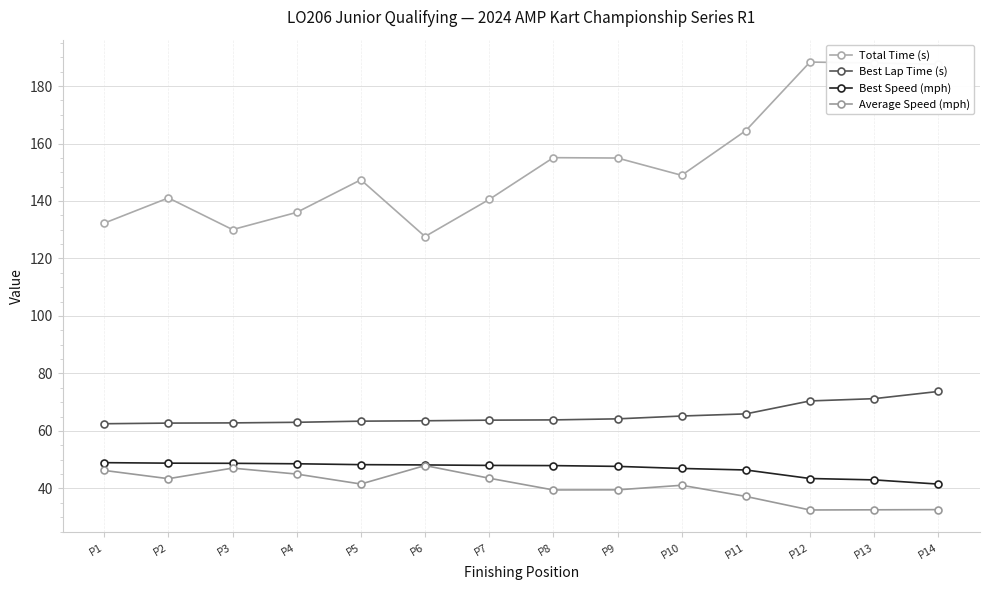

What is the average value of the Best Speed (mph) series?

46.9